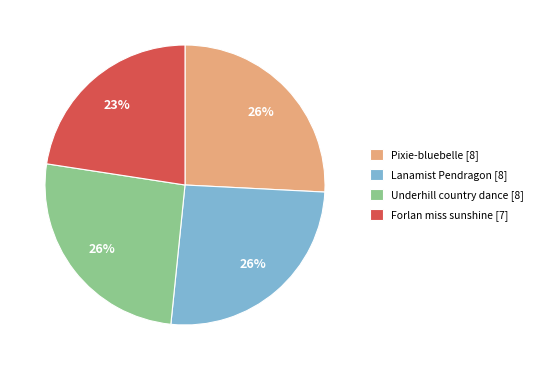

Do Forlan miss sunshine [7] and Underhill country dance [8] together represent more than half of the pie?

No